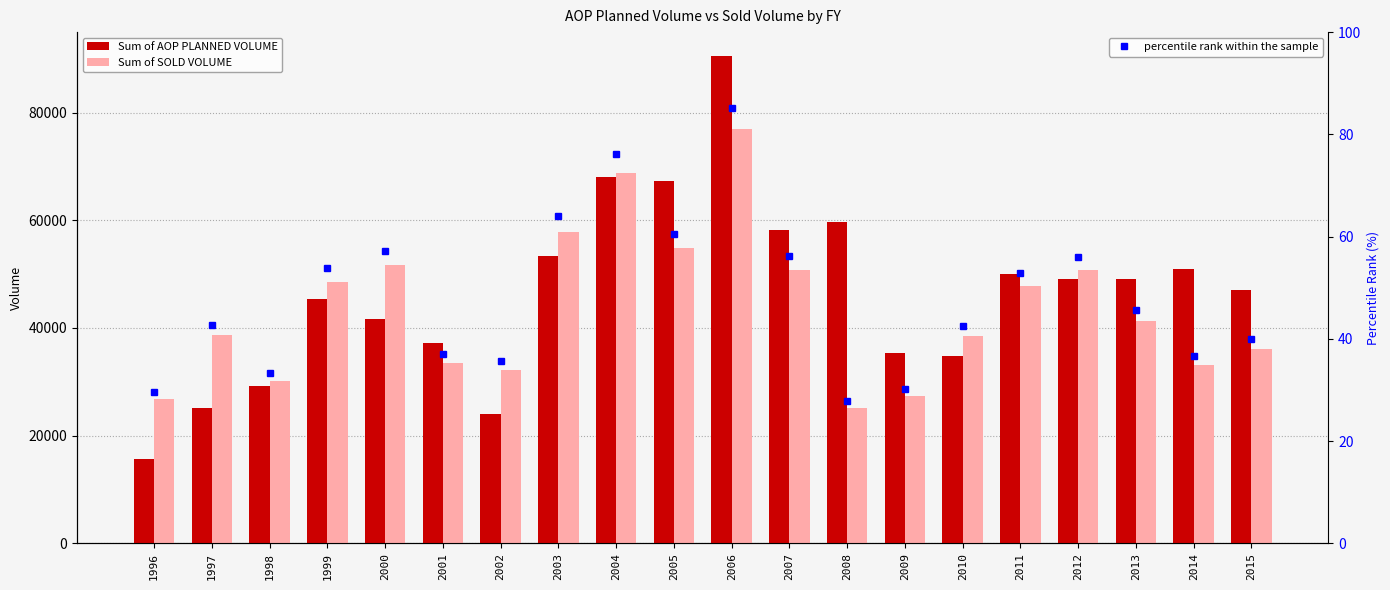

How many data points does each series have?

20